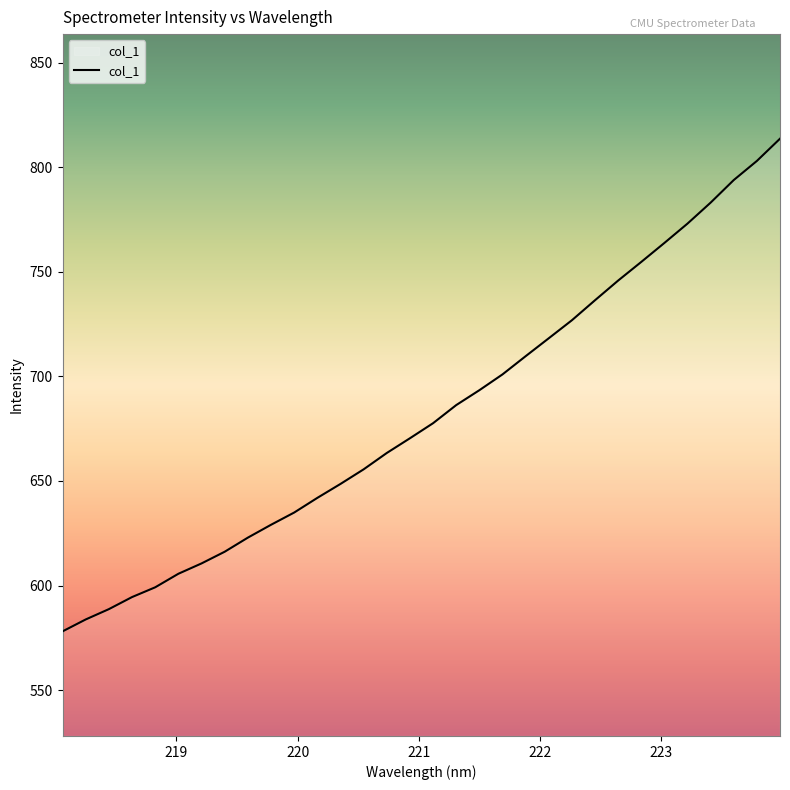

What is the greatest value displayed?

813.6